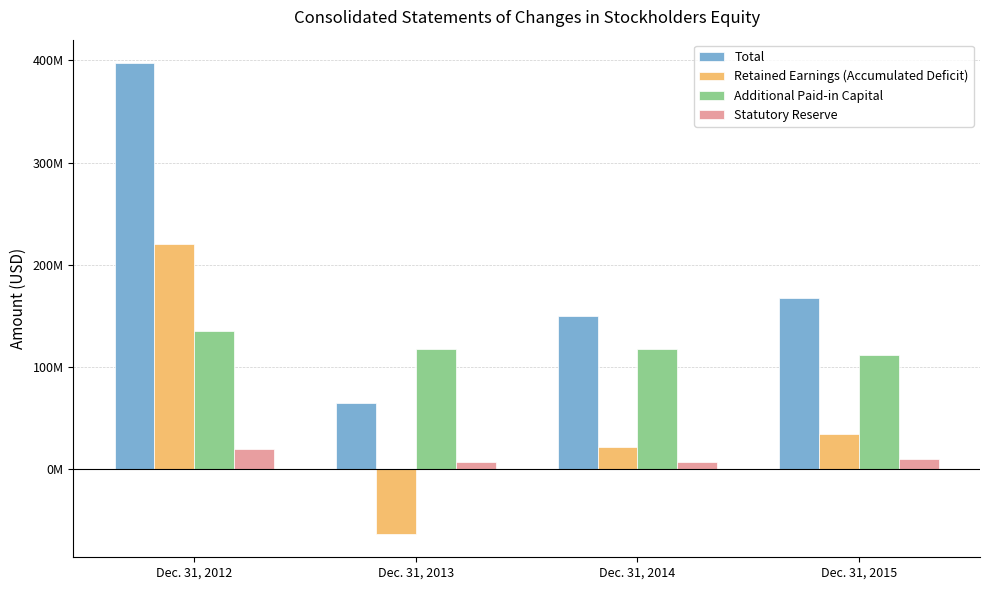

What is the value of the Additional Paid-in Capital bar at the 4th from the left?

111008085